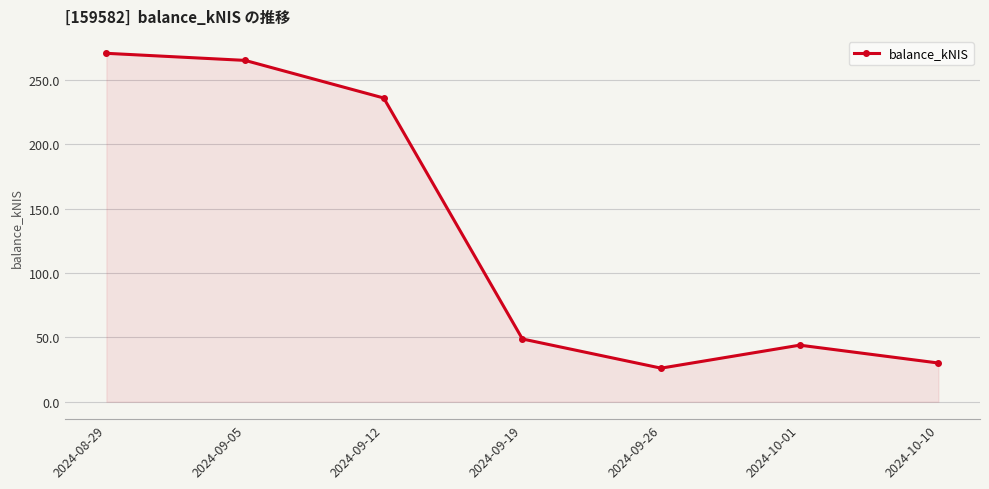

What is the average value?

131.4